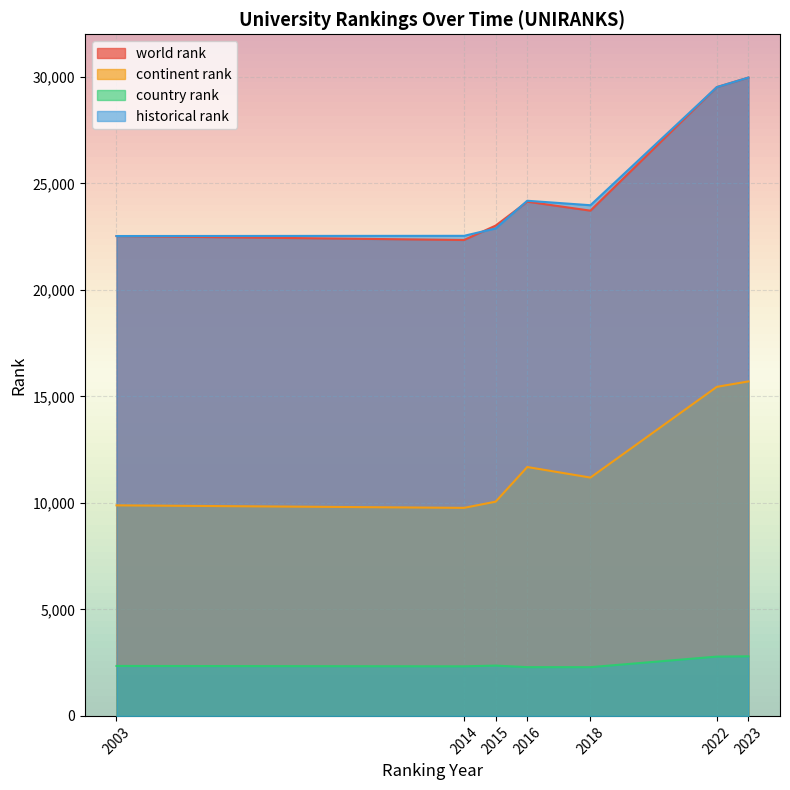

Which series has the widest spread of values?

world rank